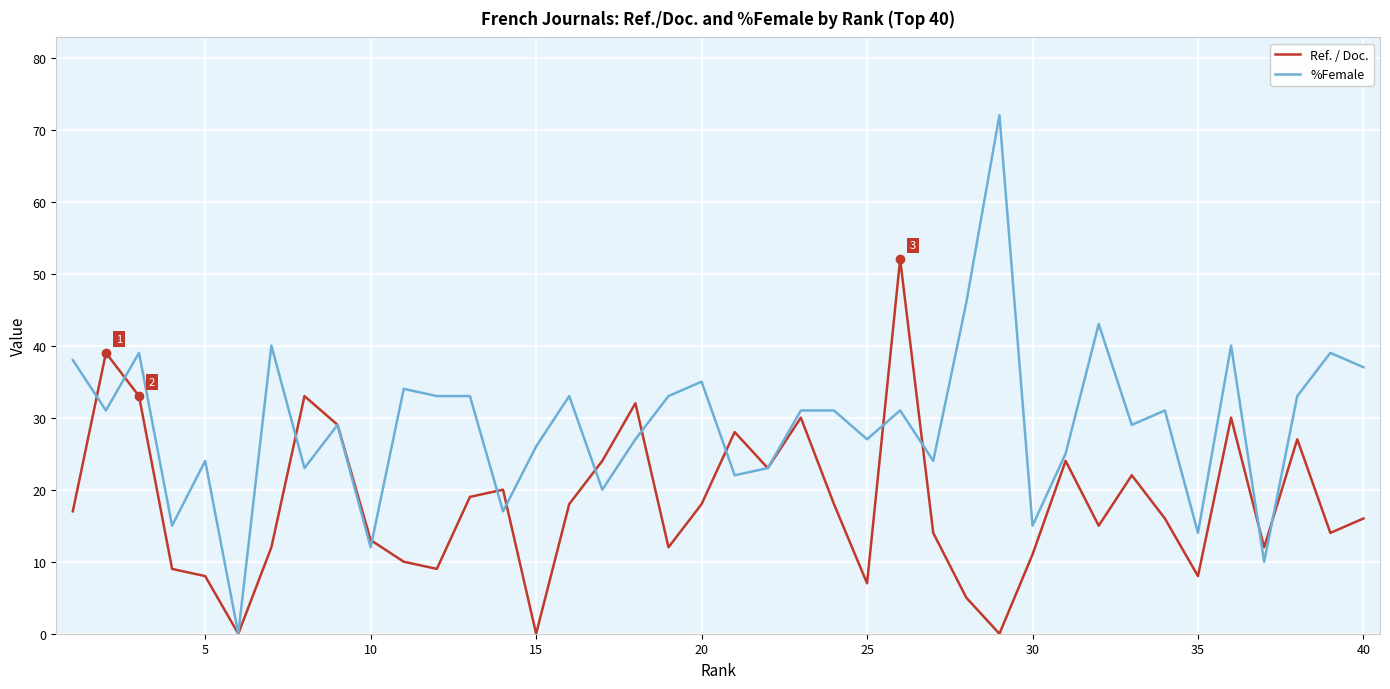

What is the maximum value for Ref. / Doc.?

52